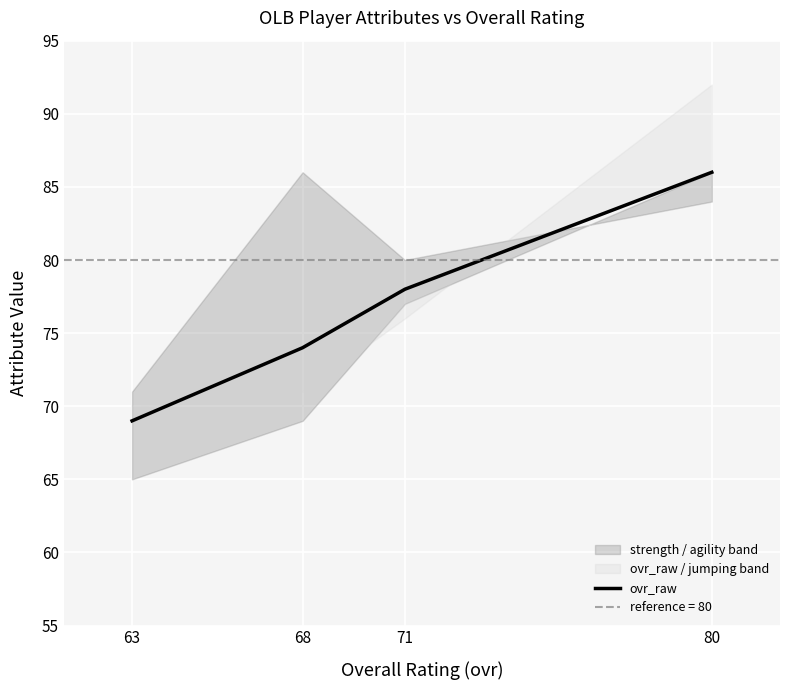

What is the maximum value shown in the chart?

86